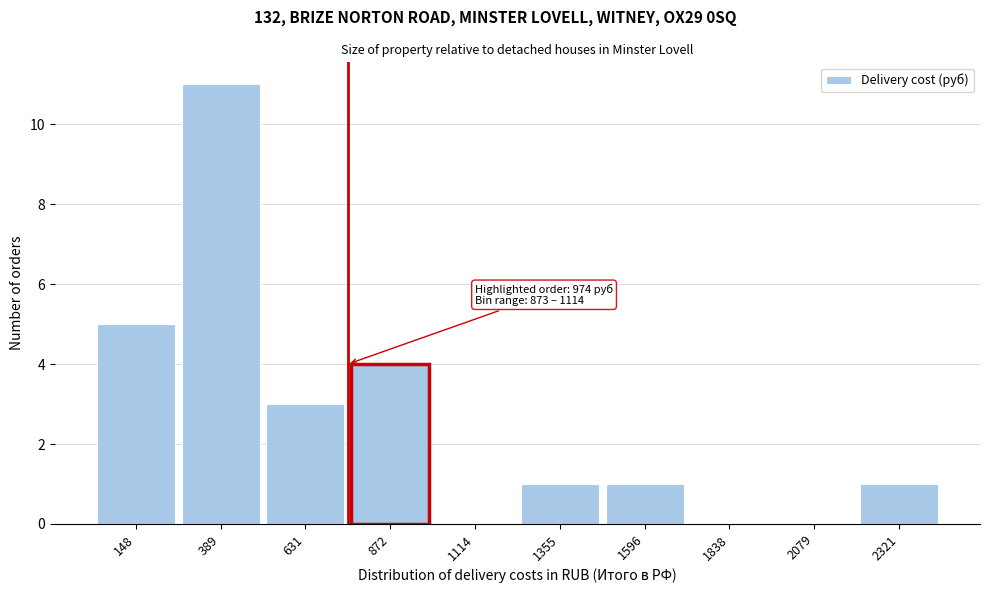

Reading left to right, extract all data points from this chart.

148=5	389=11	631=3	872=4	1114=0	1355=1	1596=1	1838=0	2079=0	2321=1